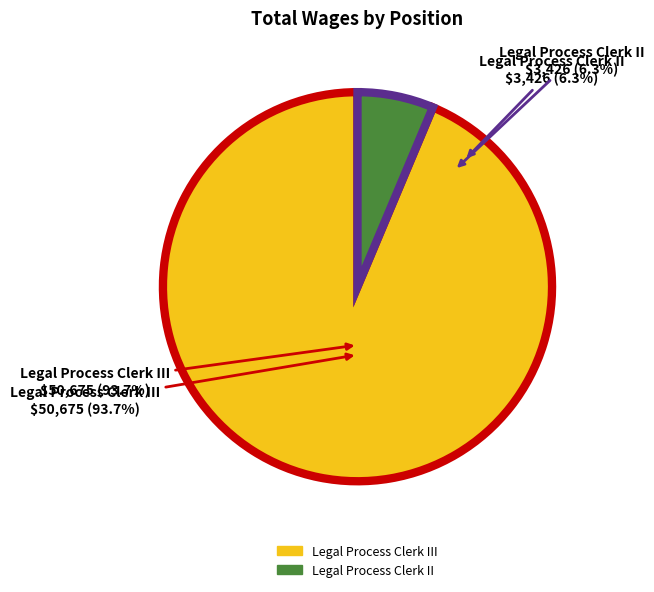

Combined, do Legal Process Clerk II and Legal Process Clerk III account for over 50%?

Yes